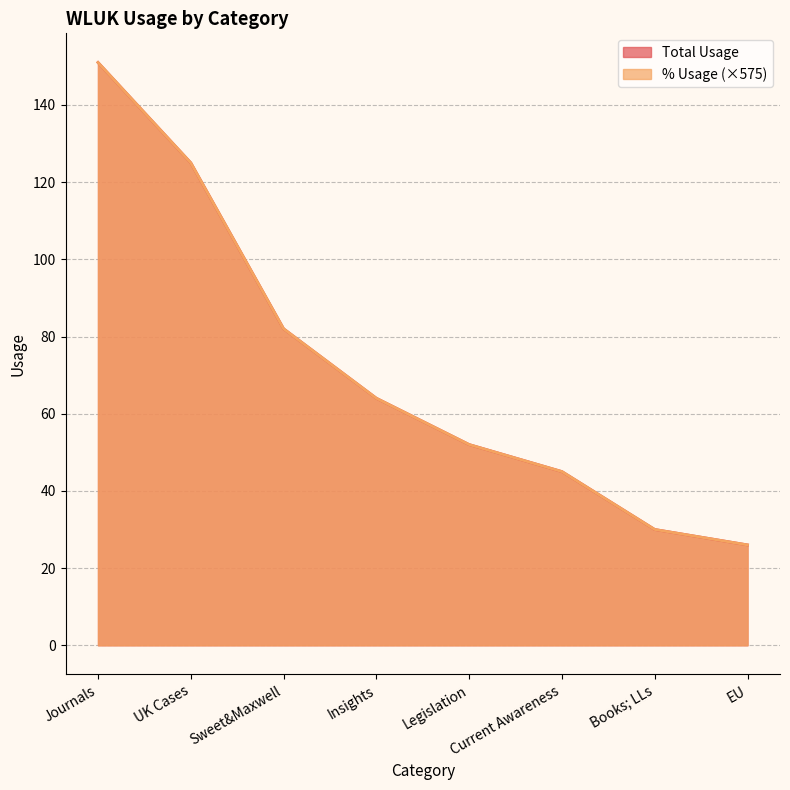

Is the value of Total Usage at Books; LLs greater than the value of % Usage at UK Cases?

No